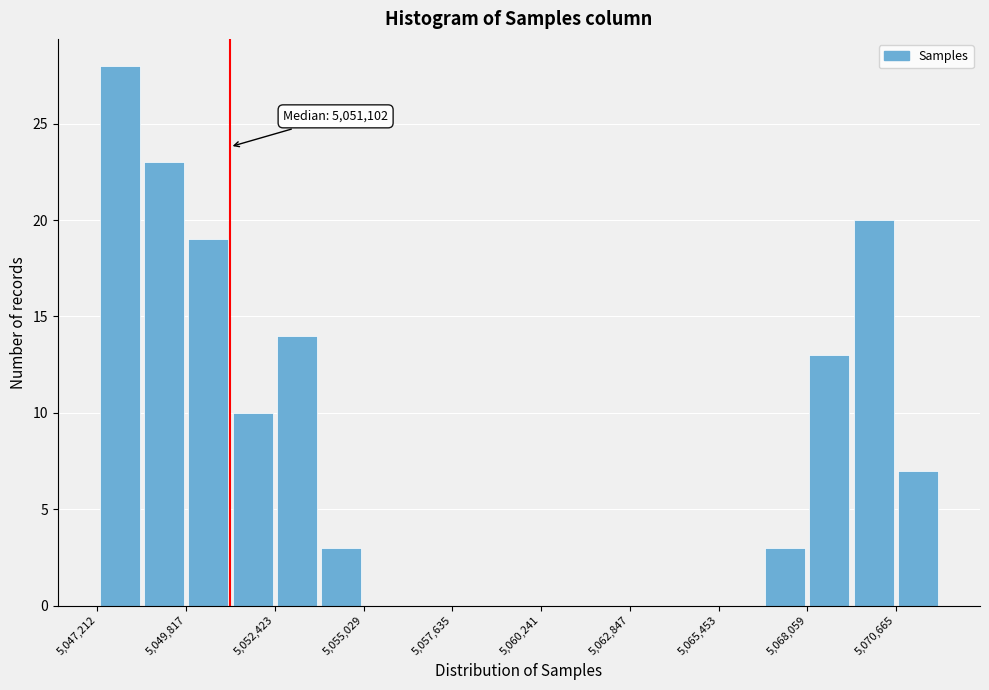

Read against the x-axis, roughly where is the centre of the tallest bar?

5048000